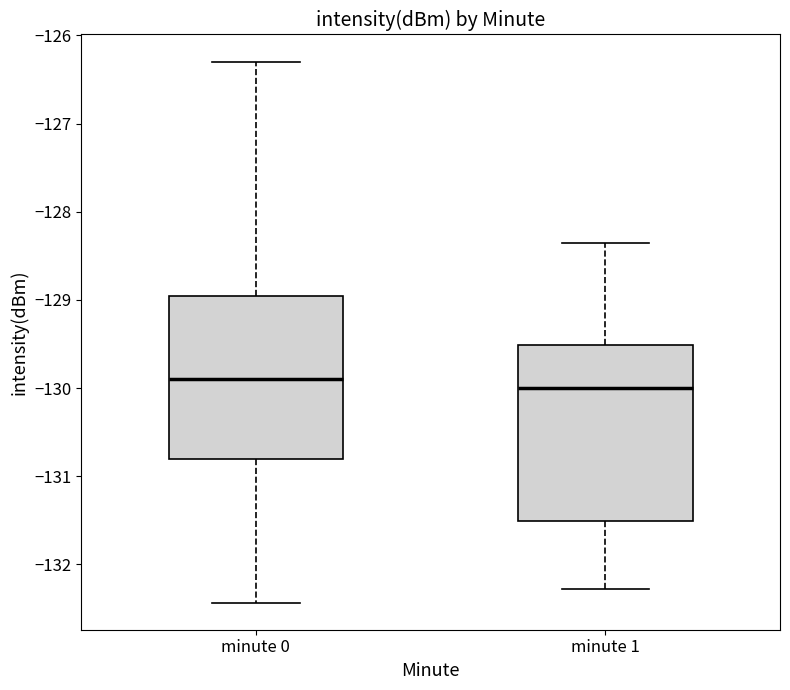

Reading left to right, read every box against the y-axis: the position of its median line, the range the box covers, and the ends of its whiskers. The values are not printed on the chart, so give them approximately, as read against the axis.

minute 0: median -129.9, box -130.8 to -129.0, whiskers -132.4 to -126.3
minute 1: median -130.0, box -131.5 to -129.5, whiskers -132.3 to -128.4